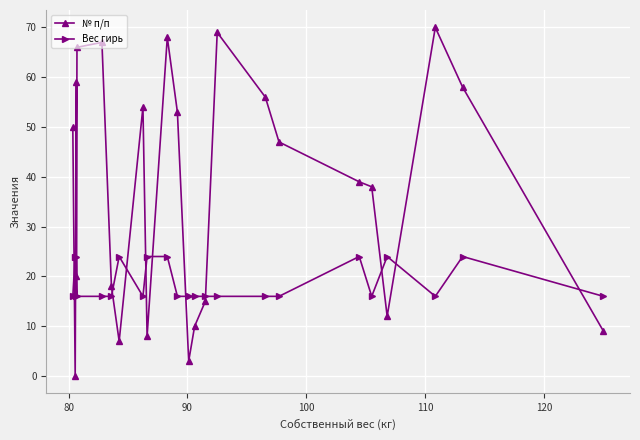

Which category has the lowest value across all series?

80